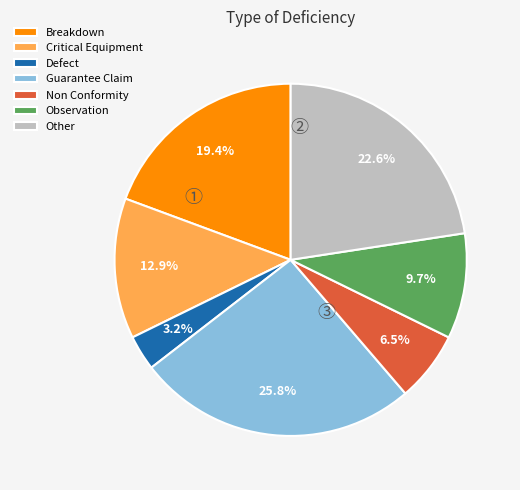

What percentage is the Guarantee Claim slice, to the nearest percent?

26%